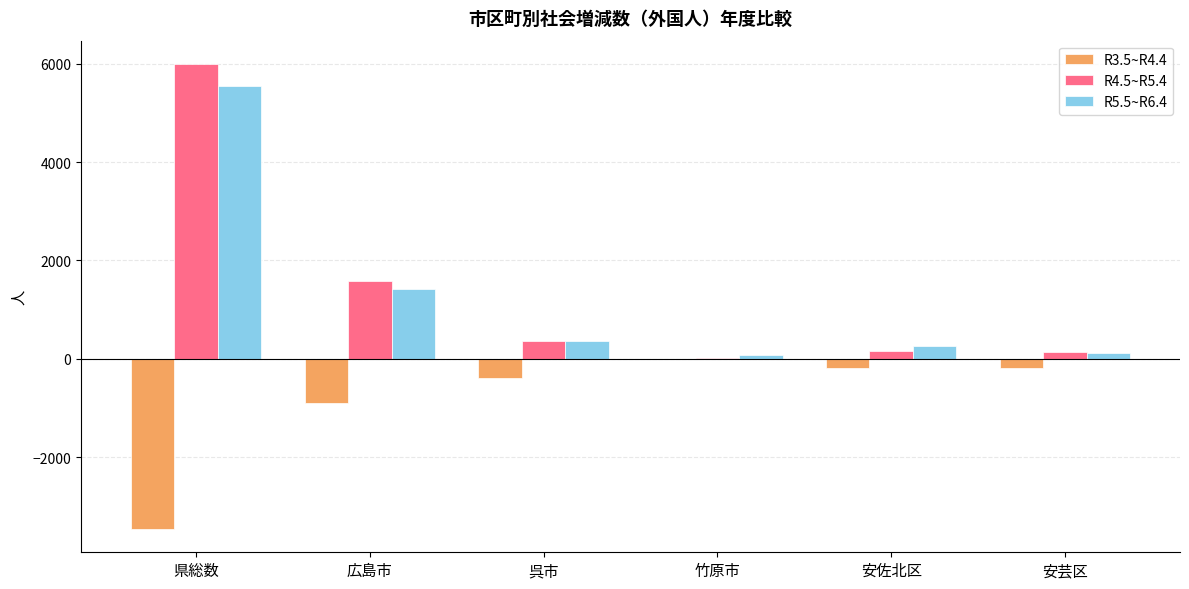

Count the number of categories in the chart.

6